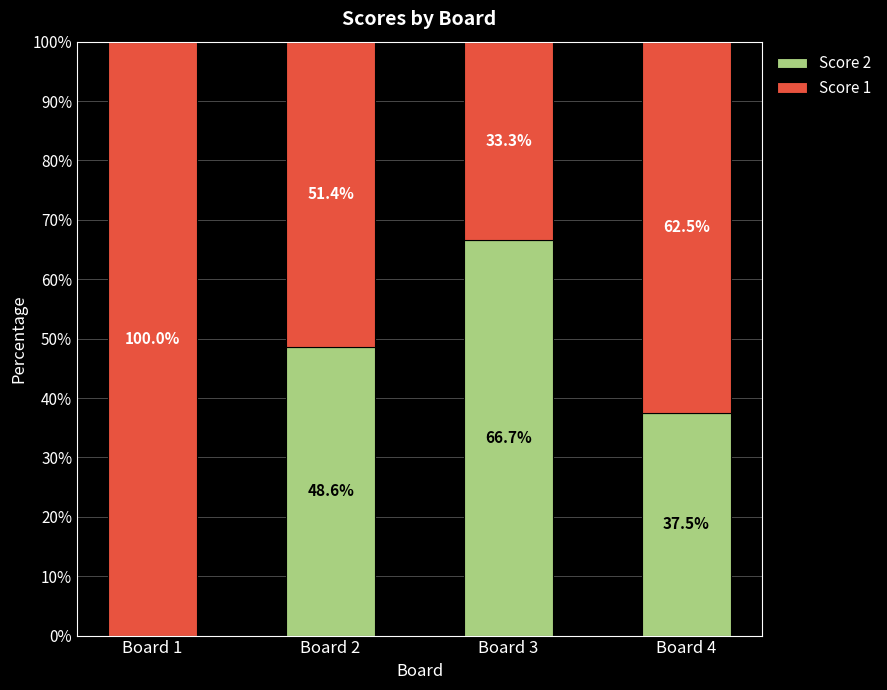

How many data points in Score 2 are above 48?

2